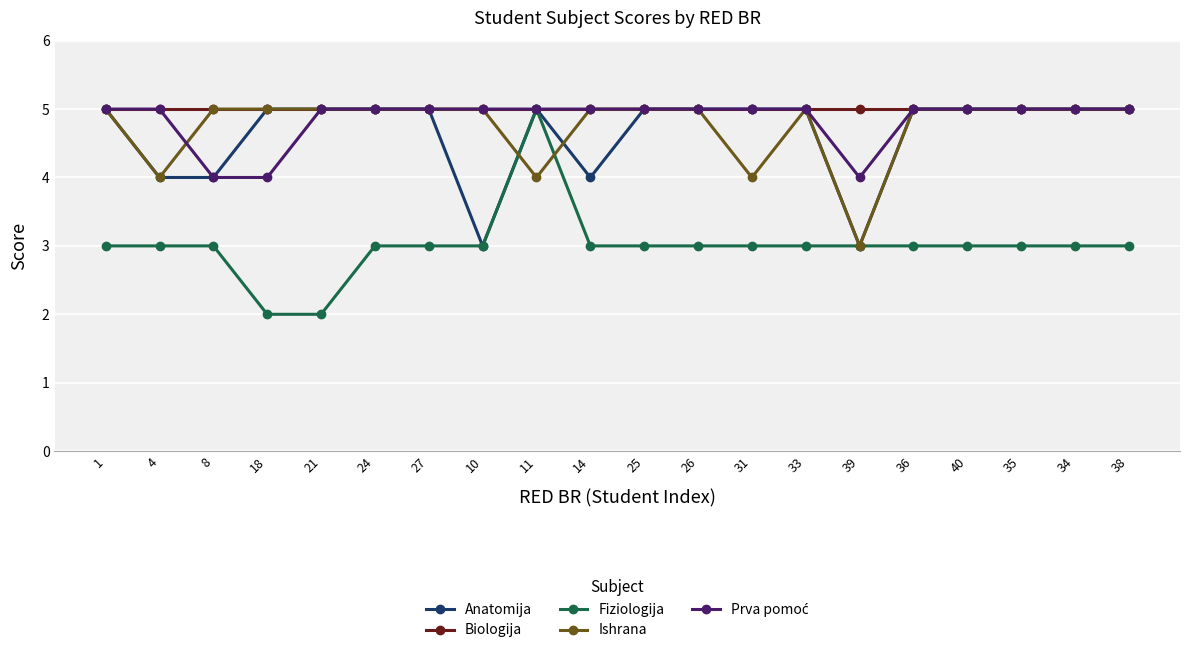

At which category is the sum across all series the highest?

11